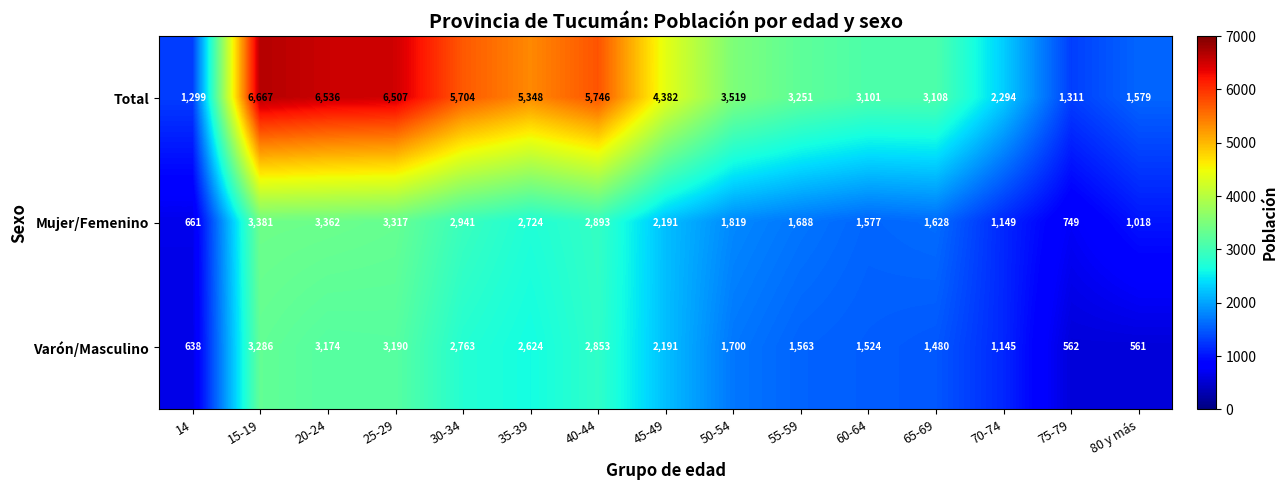

Where is Total nearest to the value 3983?

45-49